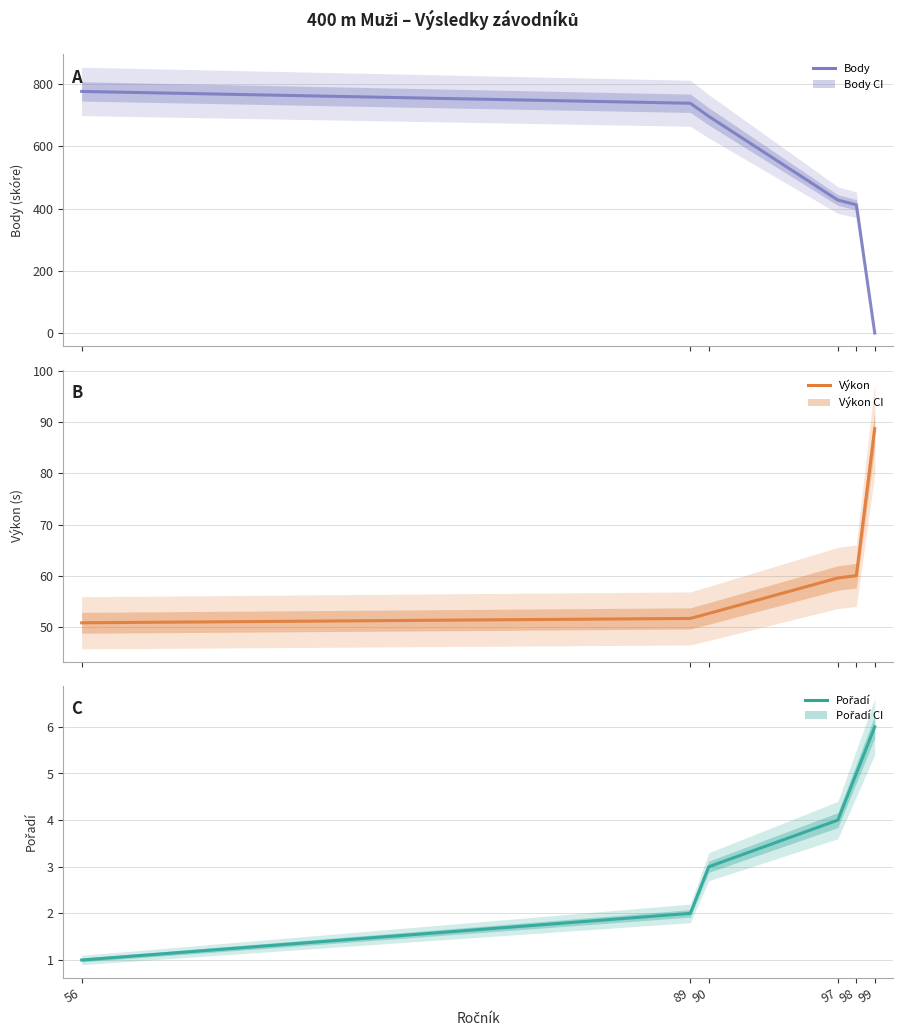

Is it true that Výkon equals 27.2 at 89?

False